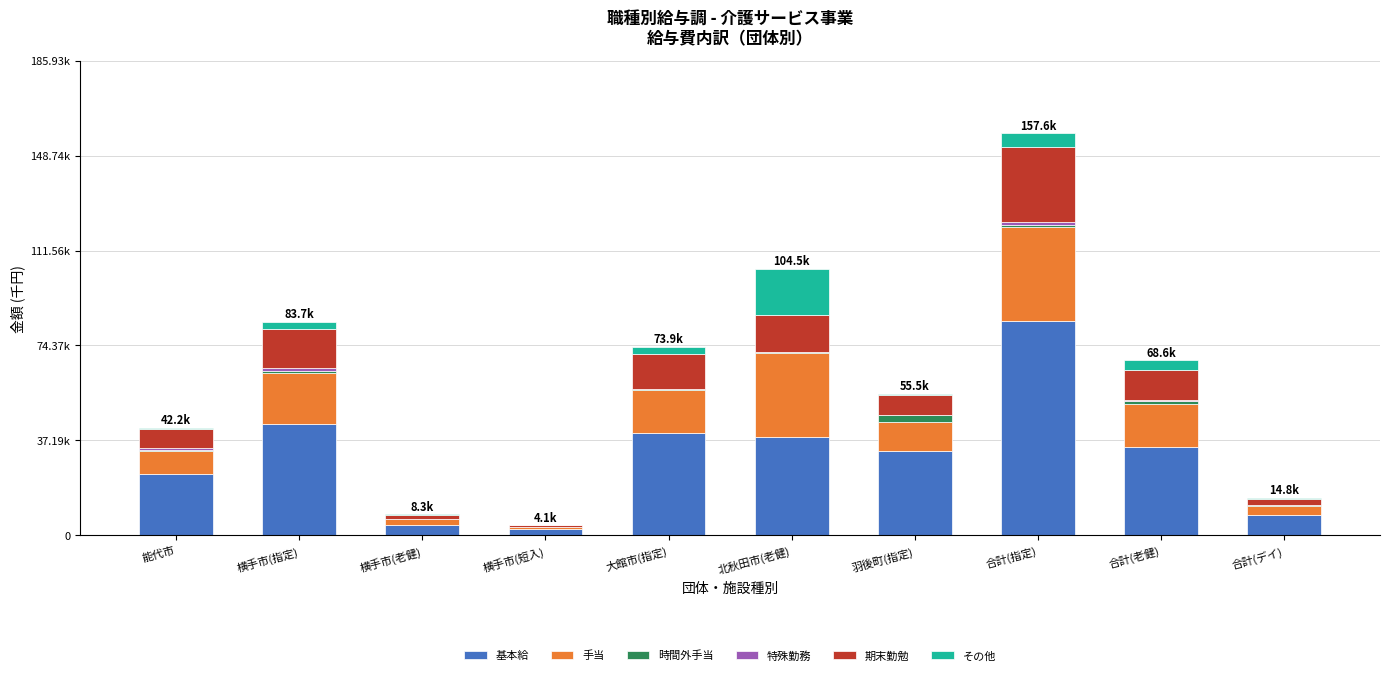

Are the bars grouped side by side (vs. stacked)?

No